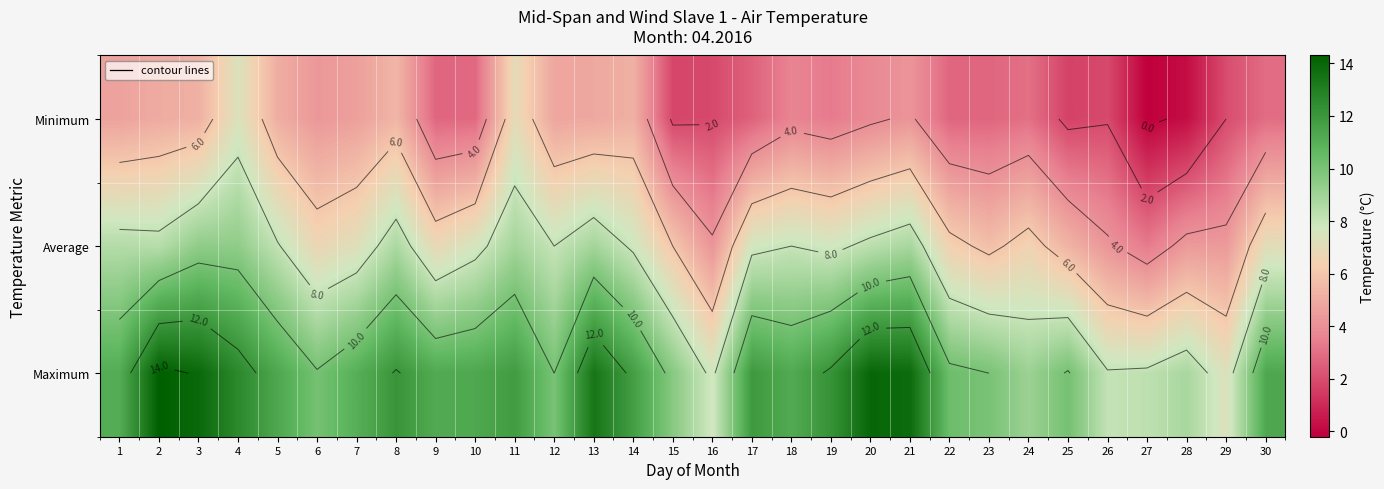

What is the spread (max minus min) of values at 29?

5.3